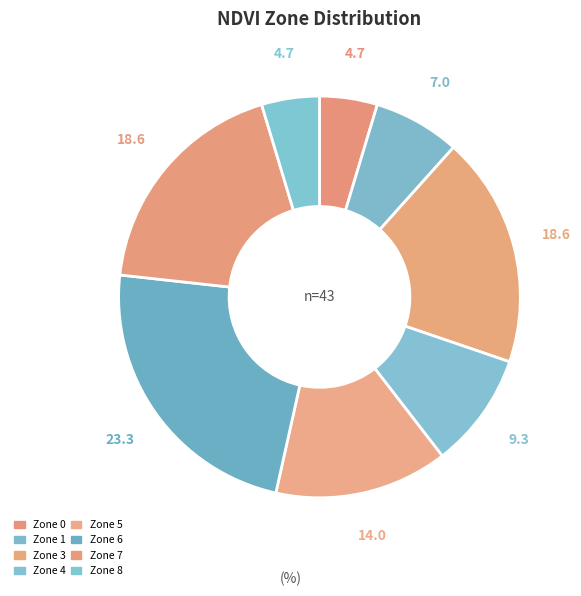

What is the change in value from Zone 1 to Zone 4?

+1